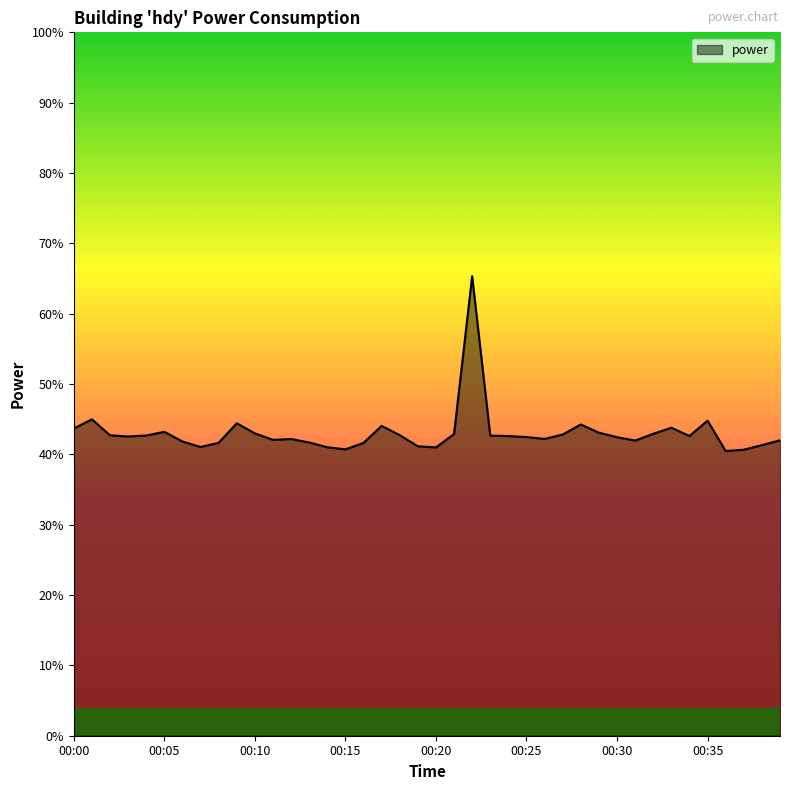

What is the smallest value displayed?

40.5